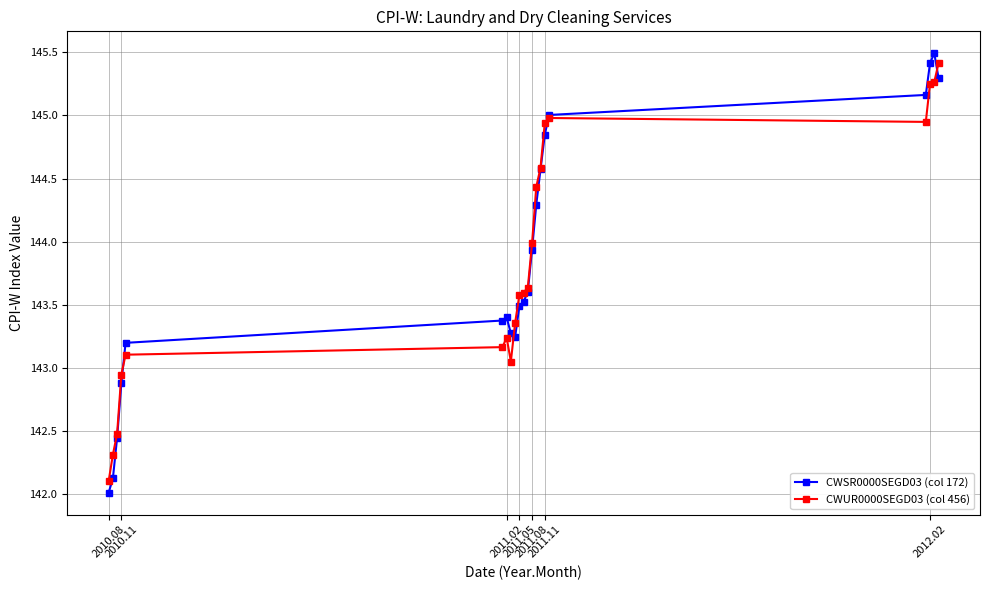

What are all the series names shown in the legend?

CWSR0000SEGD03 (col 172), CWUR0000SEGD03 (col 456)